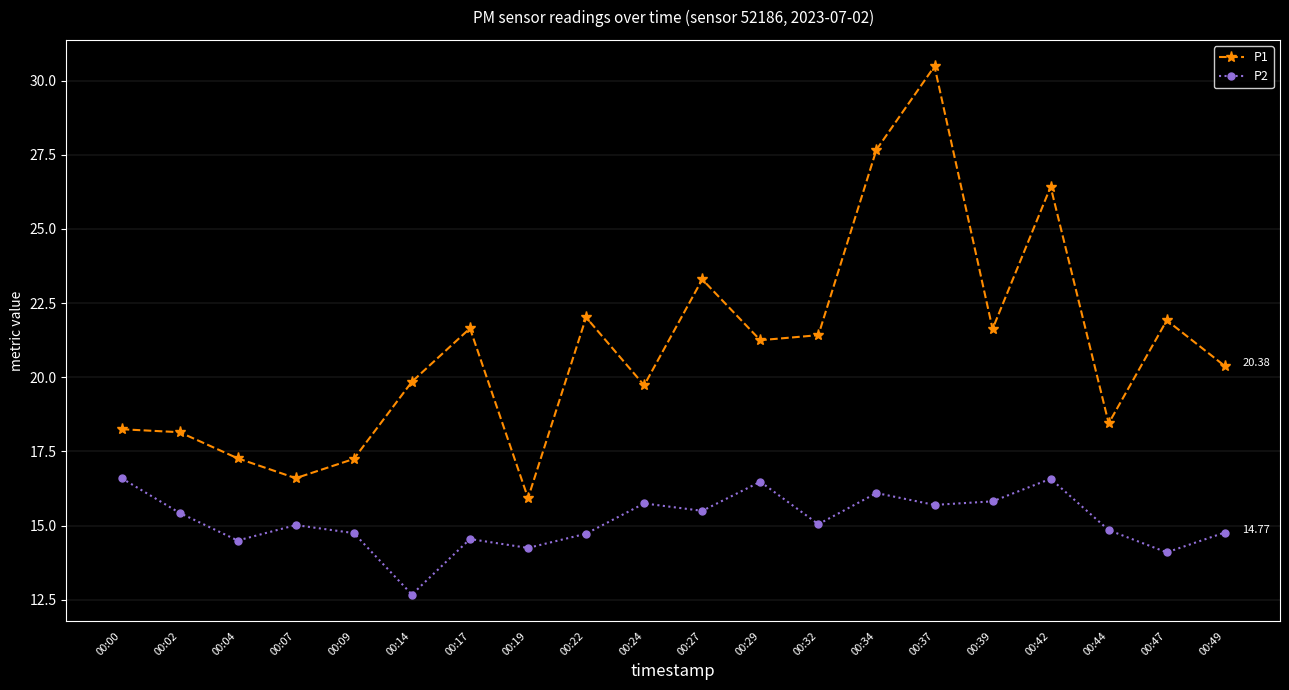

At which label does P1 first exceed 21?

00:17